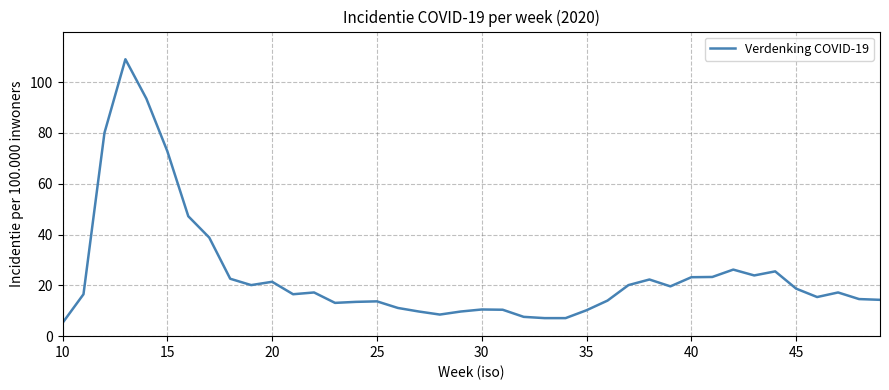

What is the difference between the maximum and minimum values?

103.8